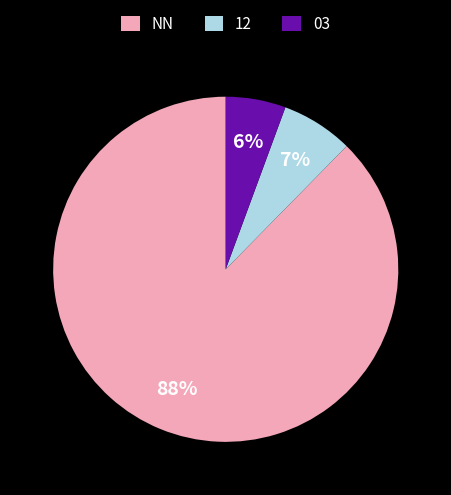

True or false: 12 accounts for 7% of the total.

True